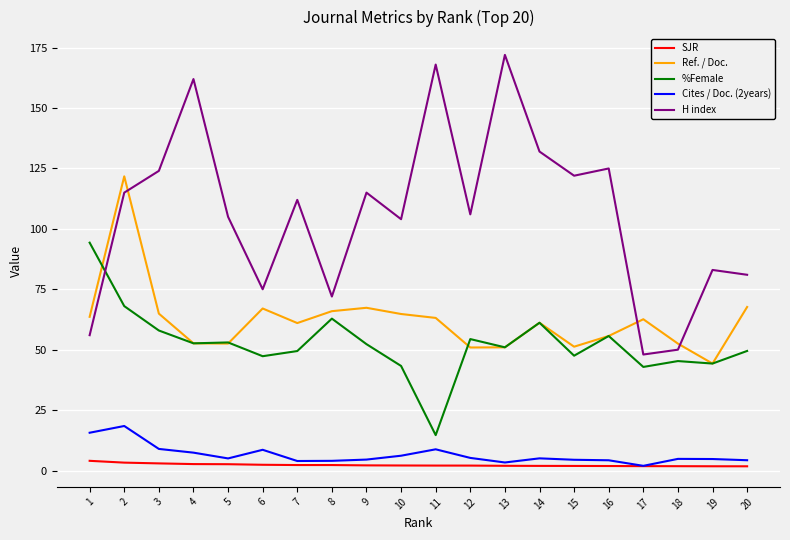

At which label does H index reach its minimum?

17